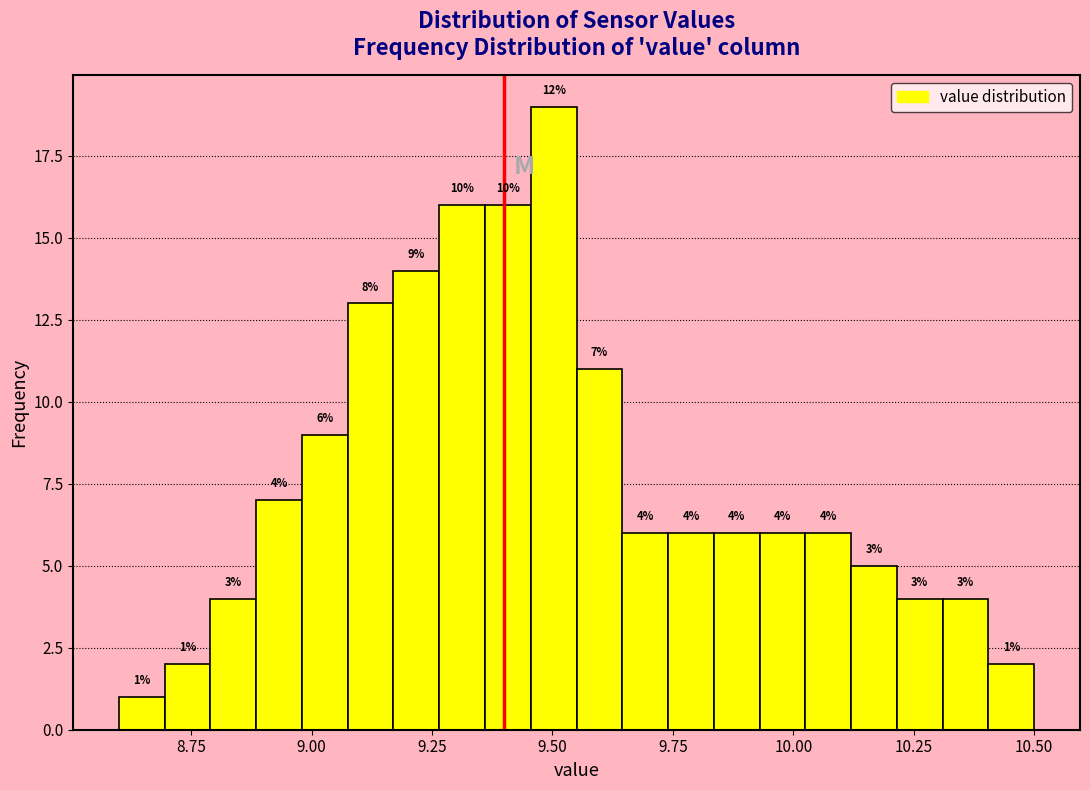

Read against the x-axis, roughly where is the centre of the tallest bar?

9.50